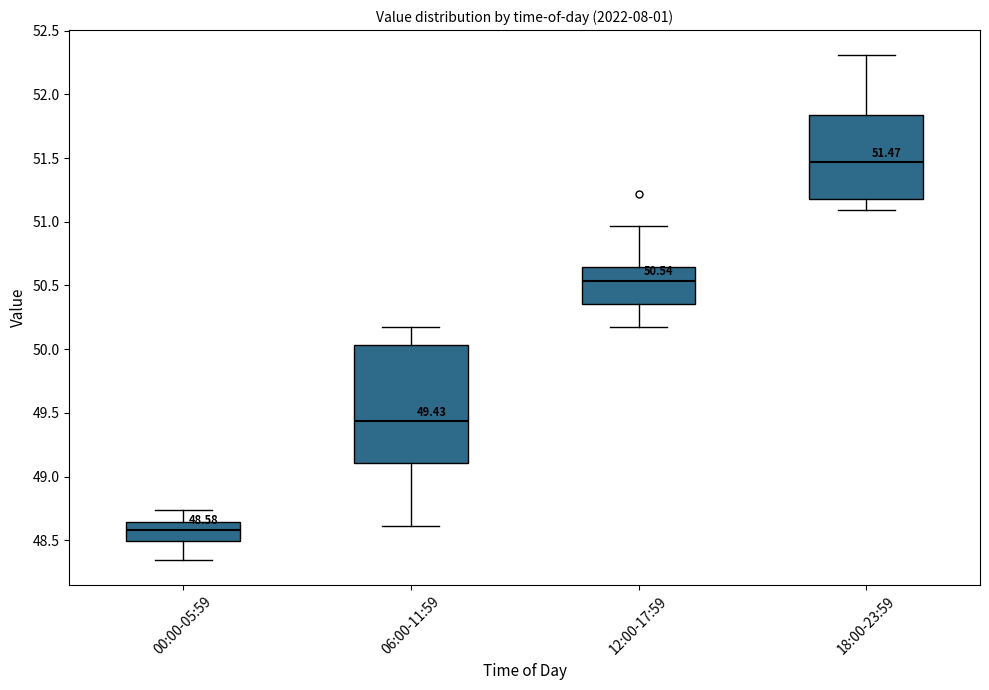

Which box has the lowest median line?

00:00-05:59